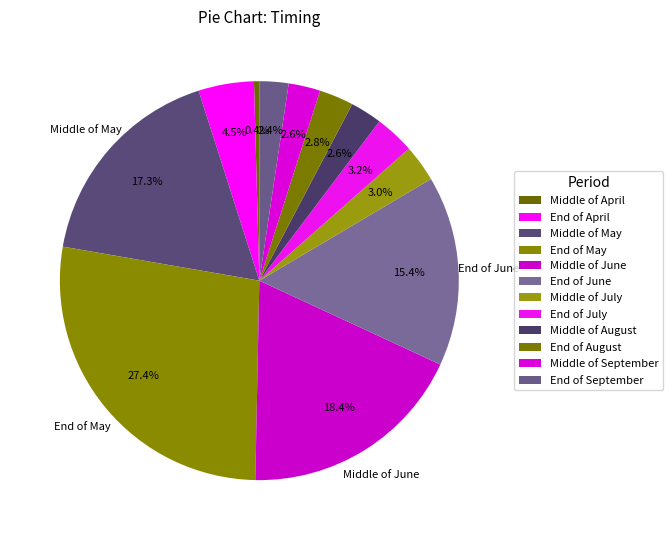

To the nearest percent, what portion does Middle of July represent?

3%